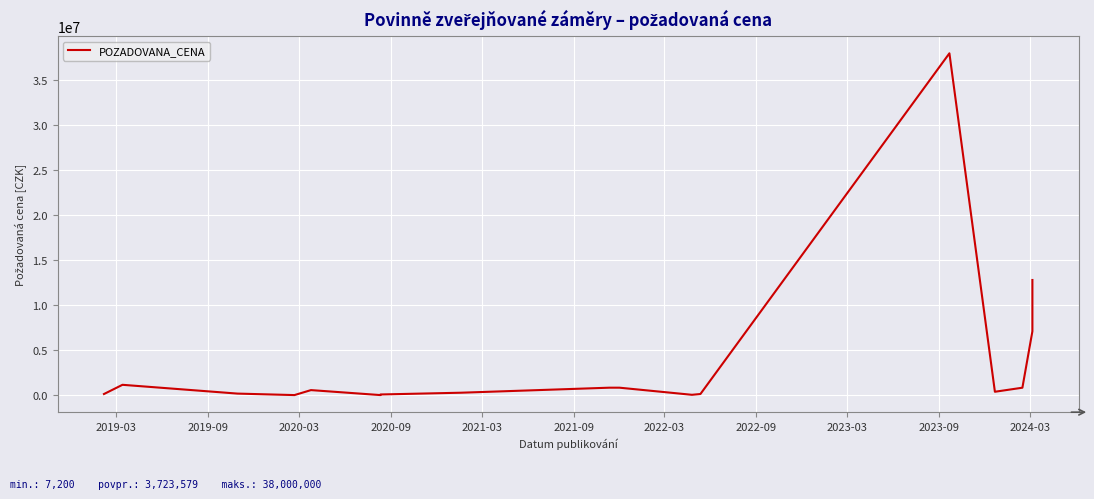

What is the average value?

3723579